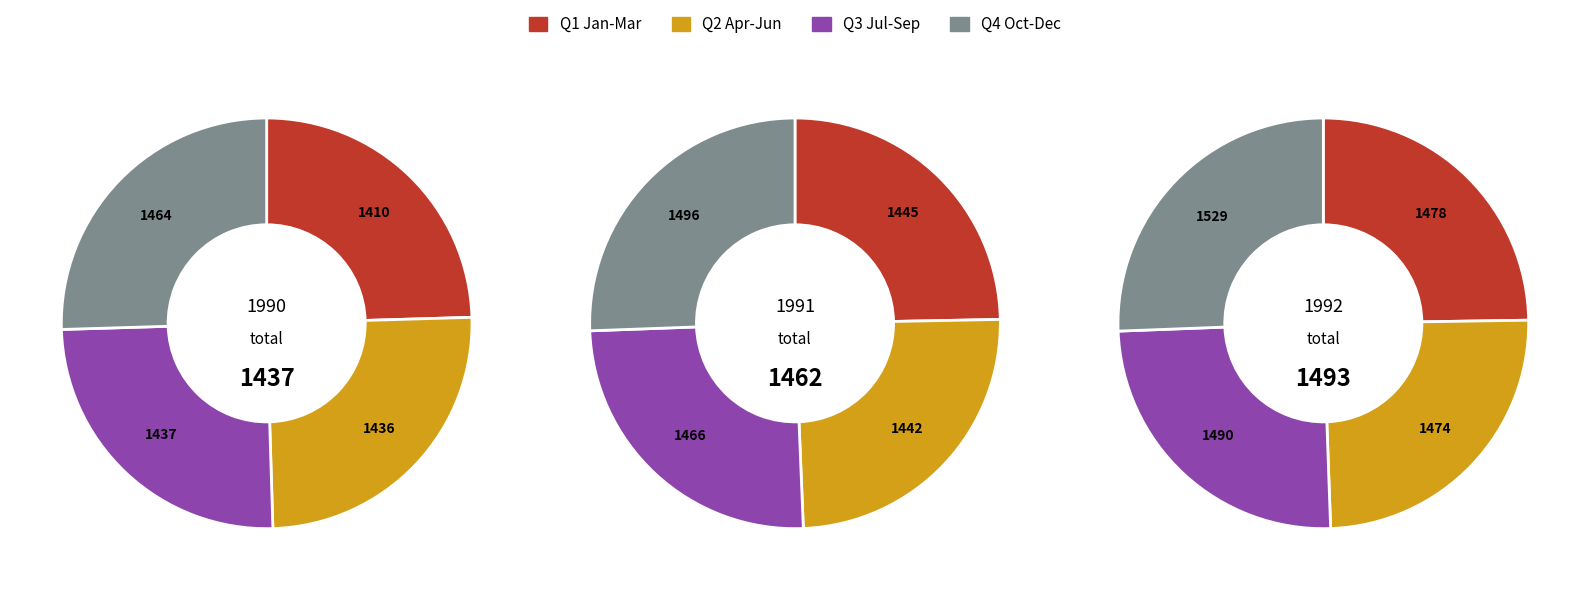

The 1 slice represents 42% of the pie. True or false?

False